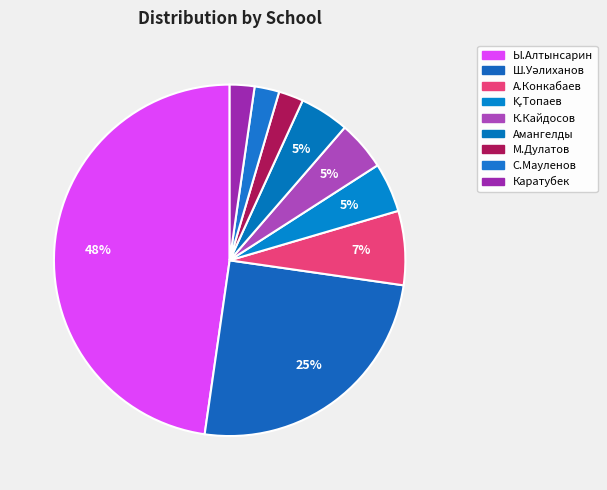

To the nearest percent, what is the difference between the largest and smallest slice percentages?

45%